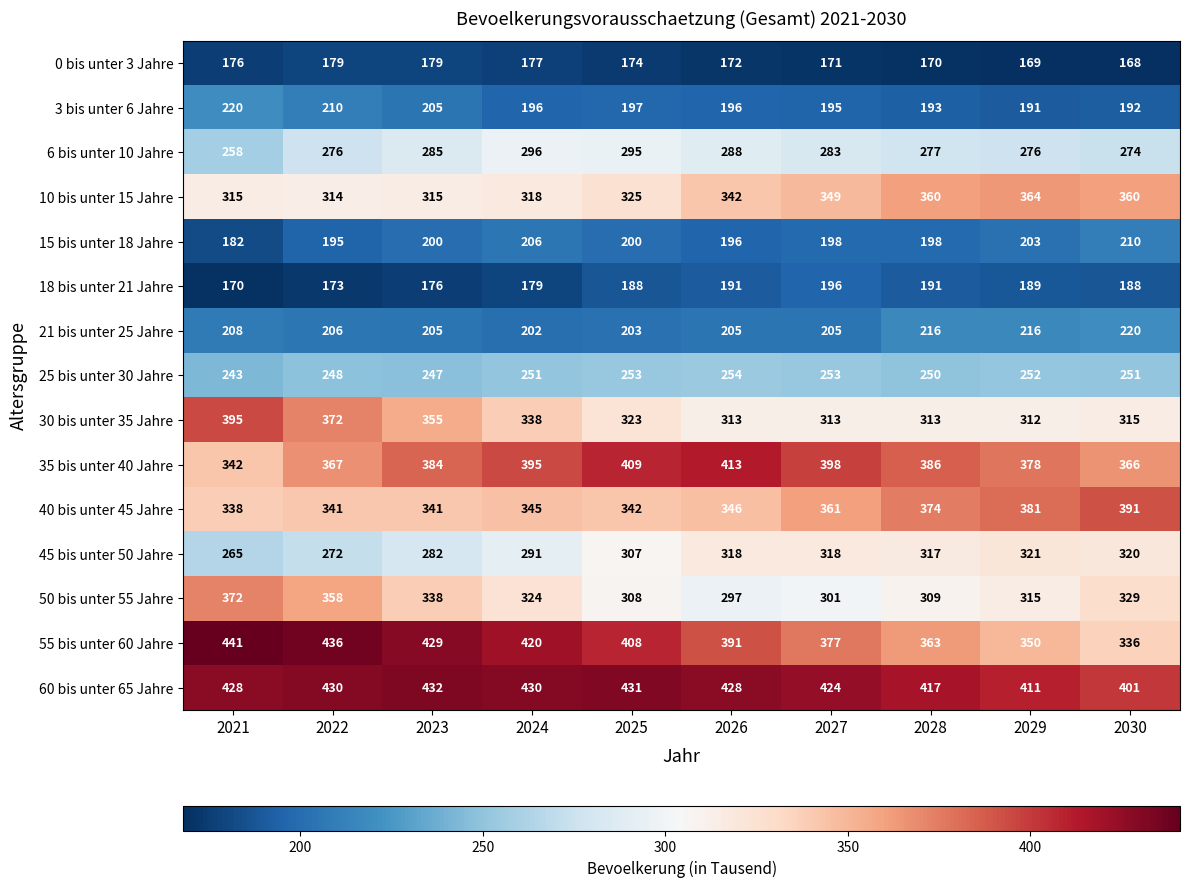

At 2021, list the series in order from smallest to largest.

18 bis unter 21 Jahre, 0 bis unter 3 Jahre, 15 bis unter 18 Jahre, 21 bis unter 25 Jahre, 3 bis unter 6 Jahre, 25 bis unter 30 Jahre, 6 bis unter 10 Jahre, 45 bis unter 50 Jahre, 10 bis unter 15 Jahre, 40 bis unter 45 Jahre, 35 bis unter 40 Jahre, 50 bis unter 55 Jahre, 30 bis unter 35 Jahre, 60 bis unter 65 Jahre, 55 bis unter 60 Jahre